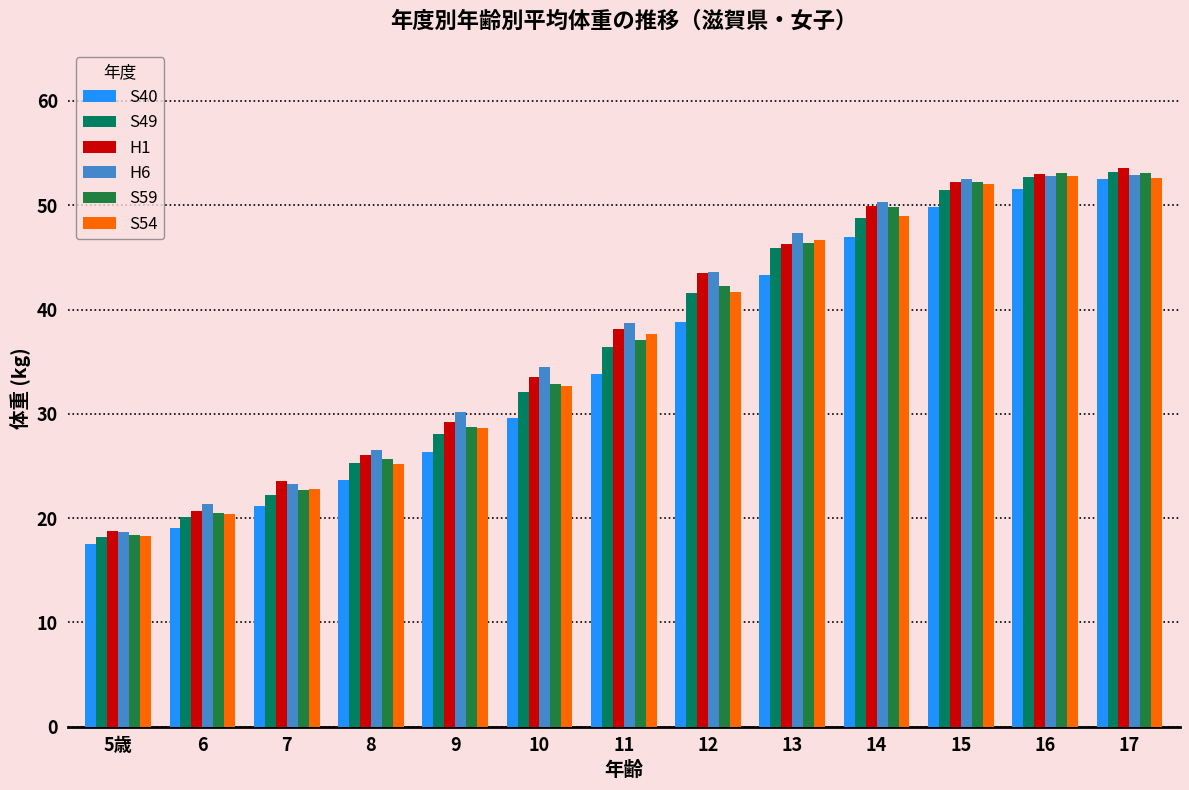

What is the label of the 13th bar from the left?

17